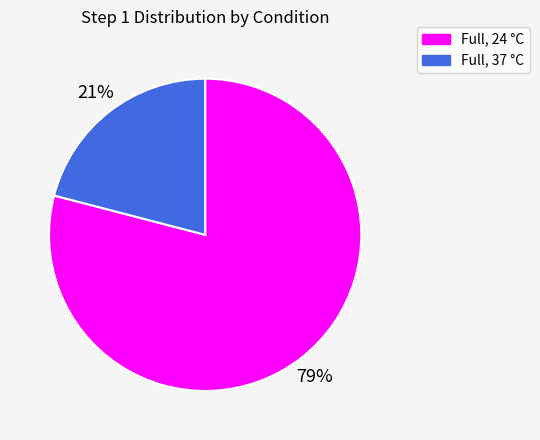

To the nearest percent, what is the difference between the largest and smallest slice percentages?

58%